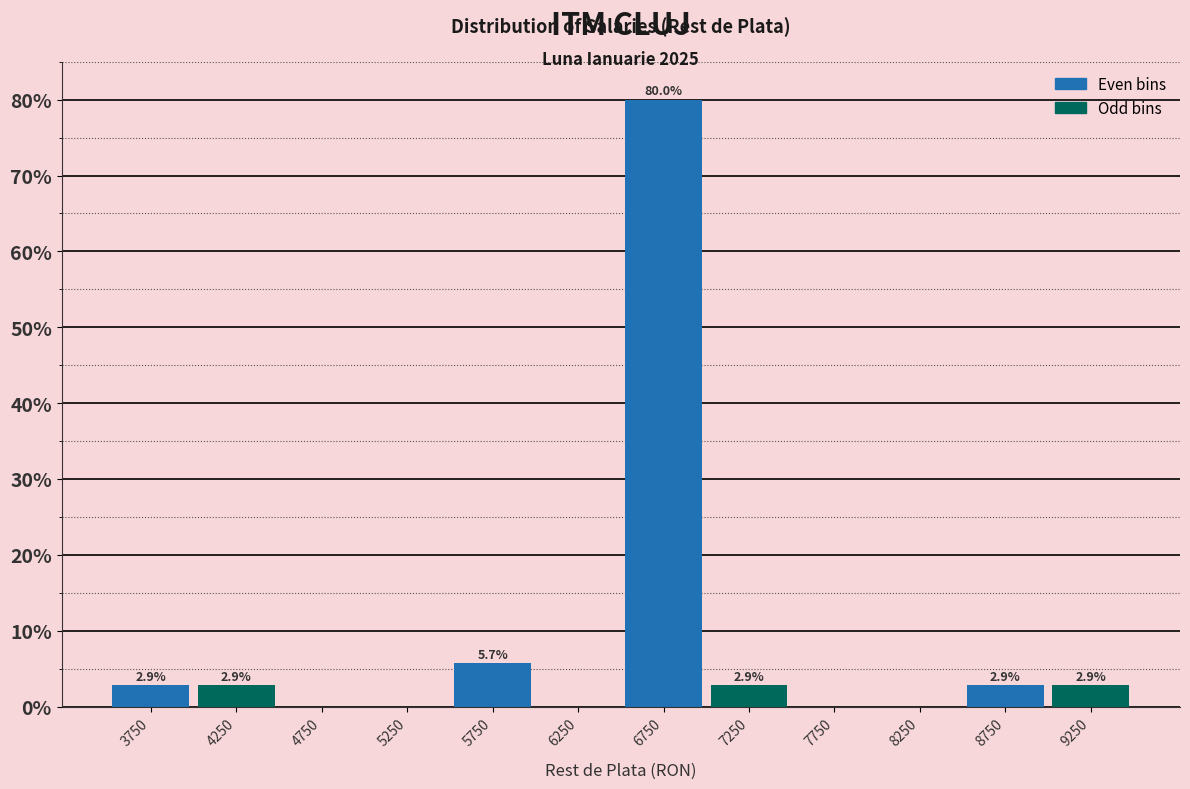

Over which range of the x-axis is the bar tallest?

6500 to 7000